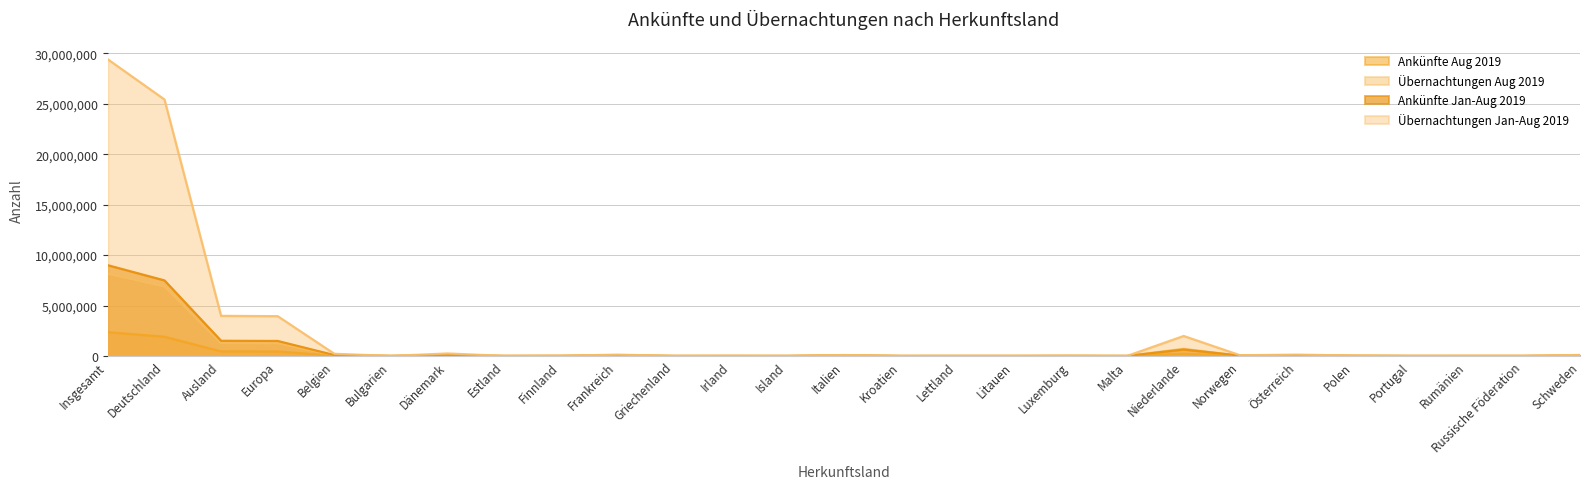

What is the value of the Ankünfte Aug 2019 point at the 2nd from the left?

1907565